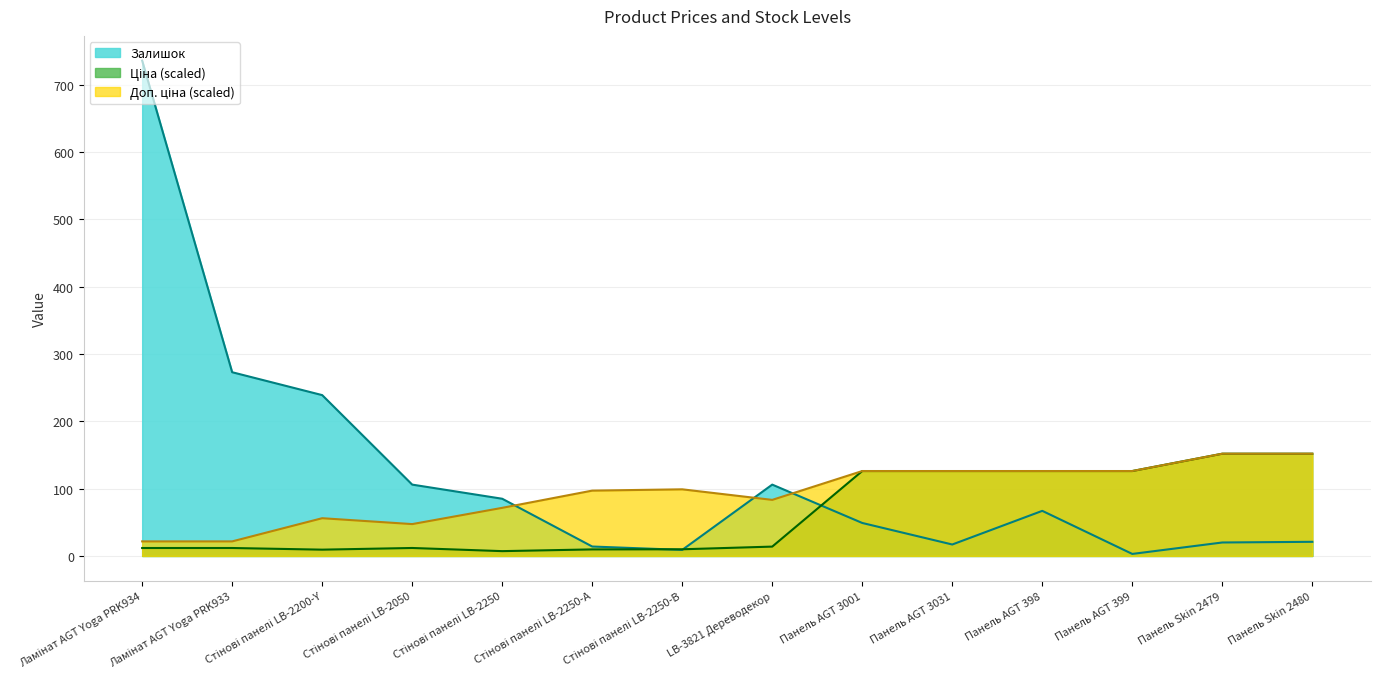

At which category does Доп. ціна reach its first local valley?

Стінові панелі LB-2050